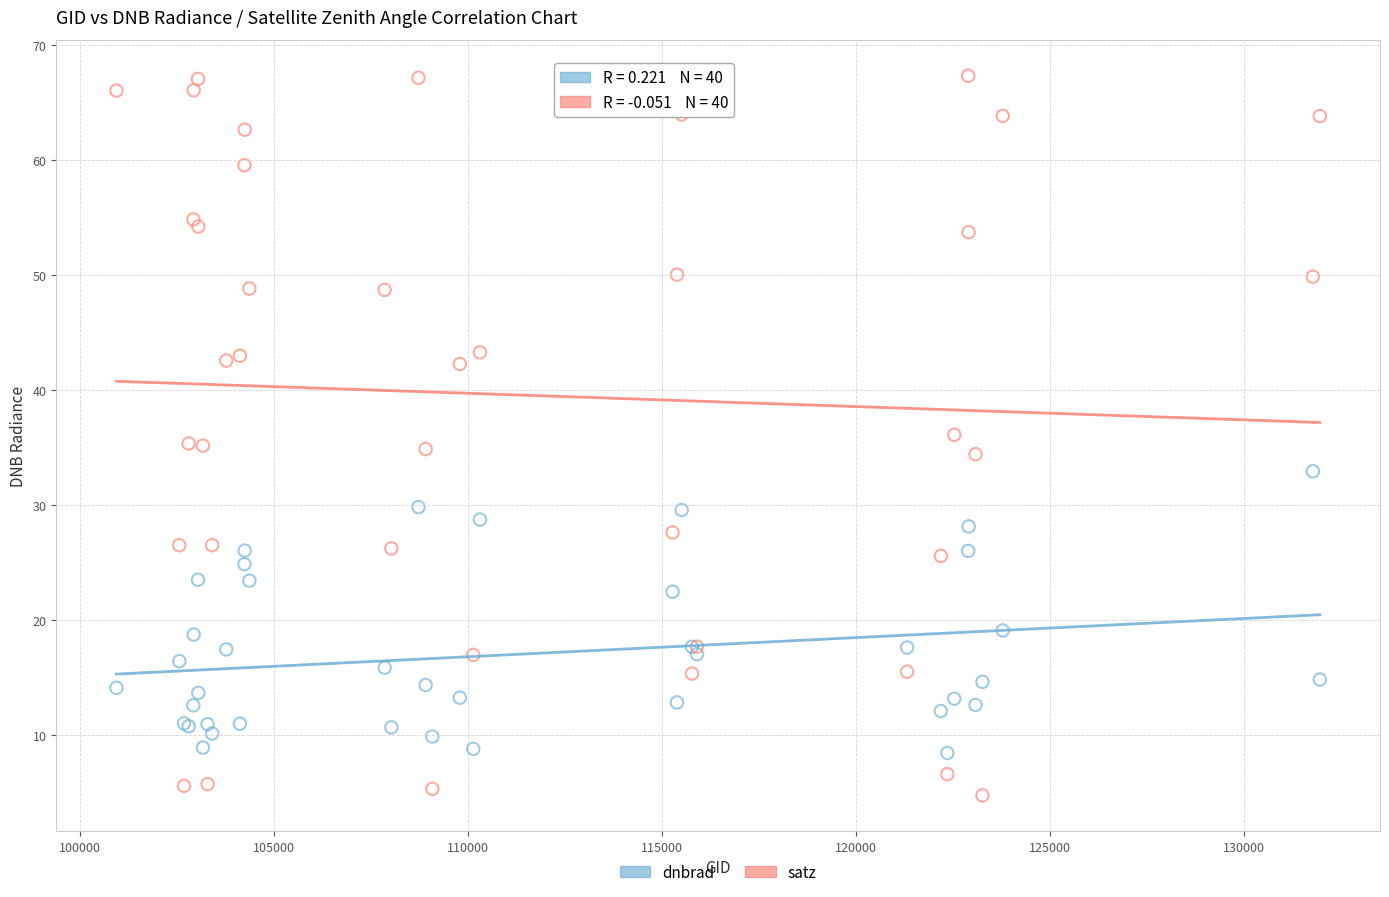

Which series has the largest Y range (max minus min)?

satz